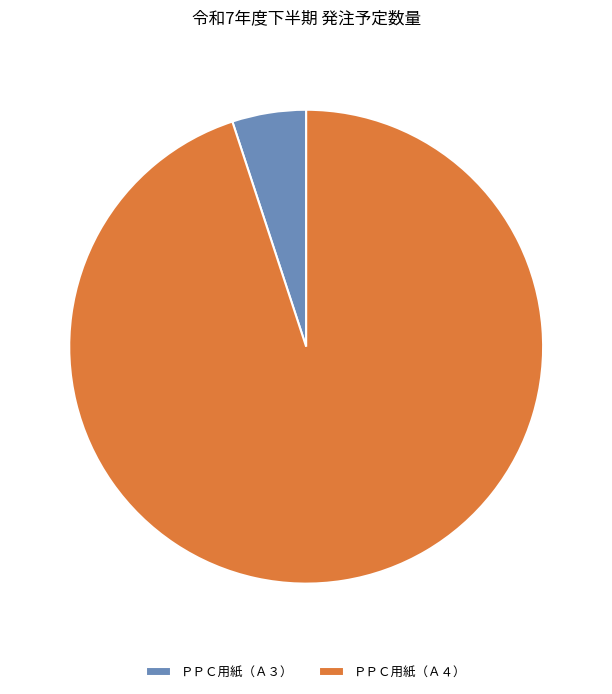

Which category has the smallest portion of the pie?

ＰＰＣ用紙（Ａ３）